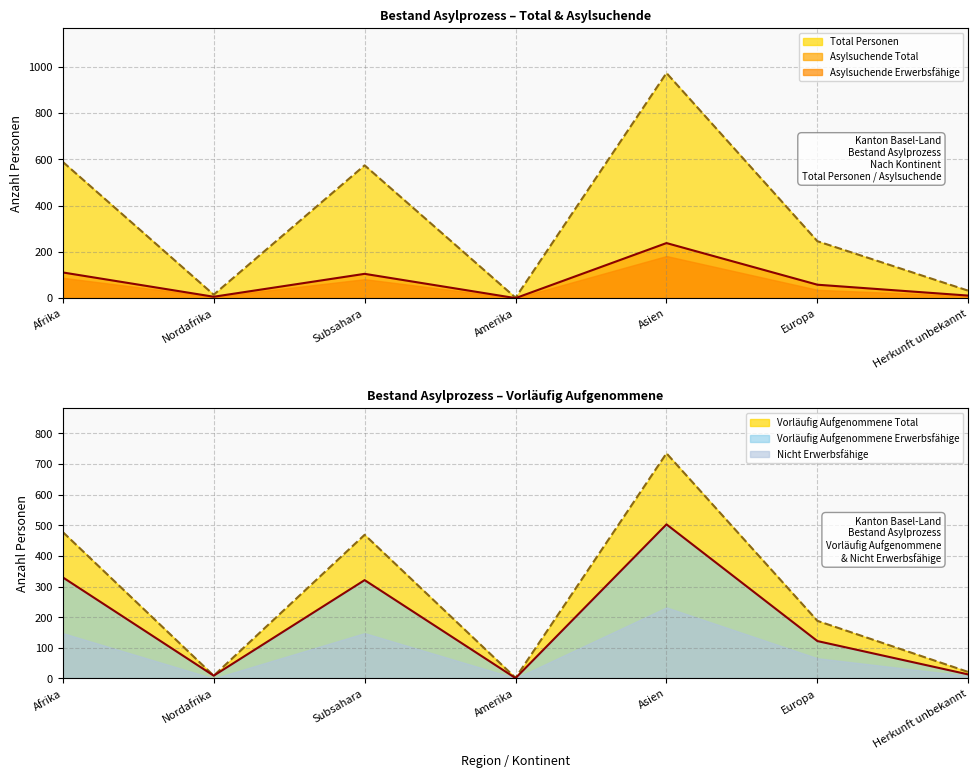

At which label is Vorläufig Aufgenommene Erwerbsfähige closest to 252?

Subsahara